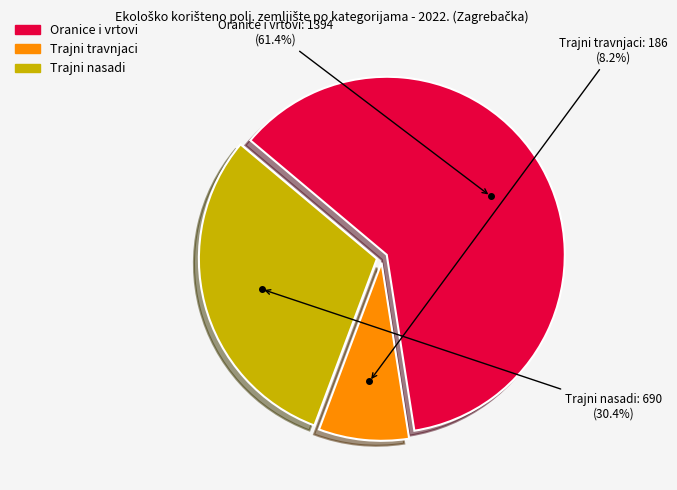

What is the smallest slice in the pie chart?

Trajni travnjaci